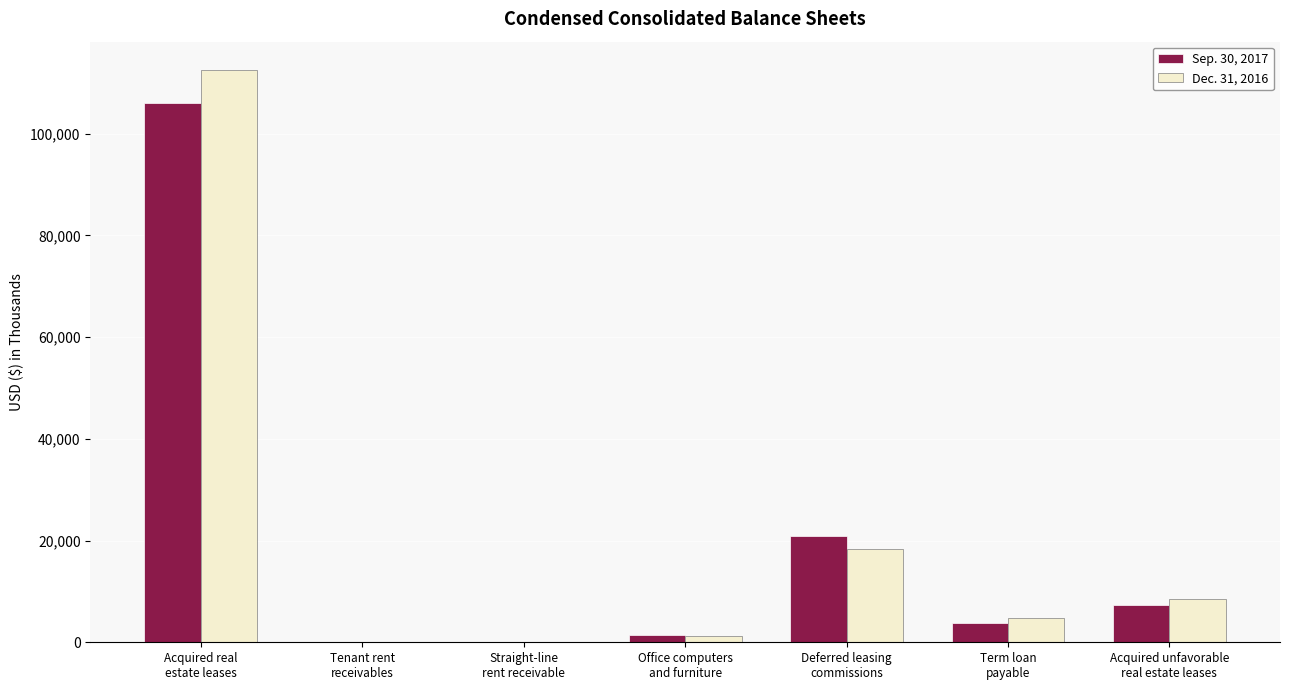

What is the greatest value displayed?

112441